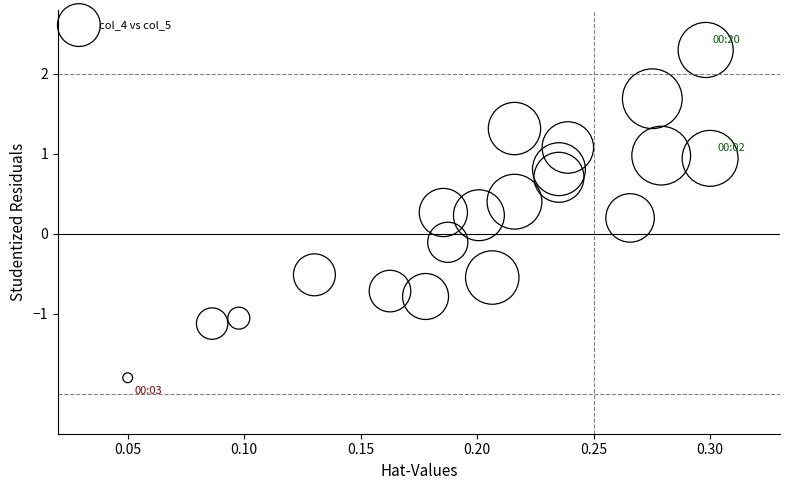

What is the range of Y values (max minus min)?

4.1